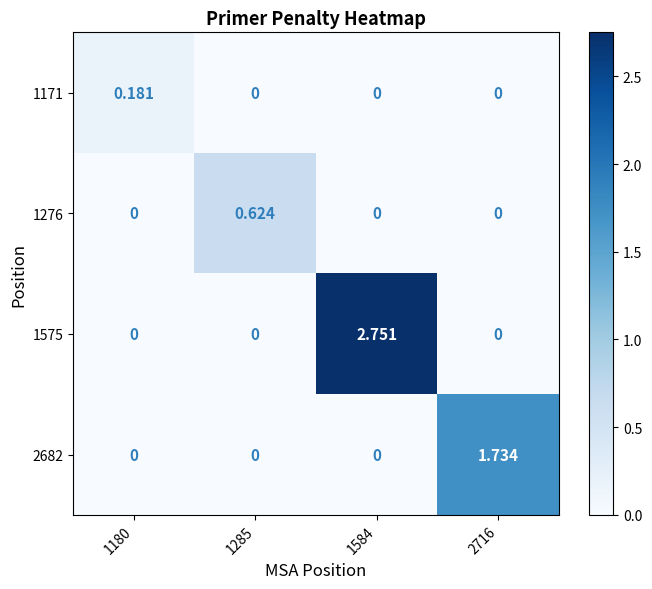

How many distinct data groups are displayed?

4